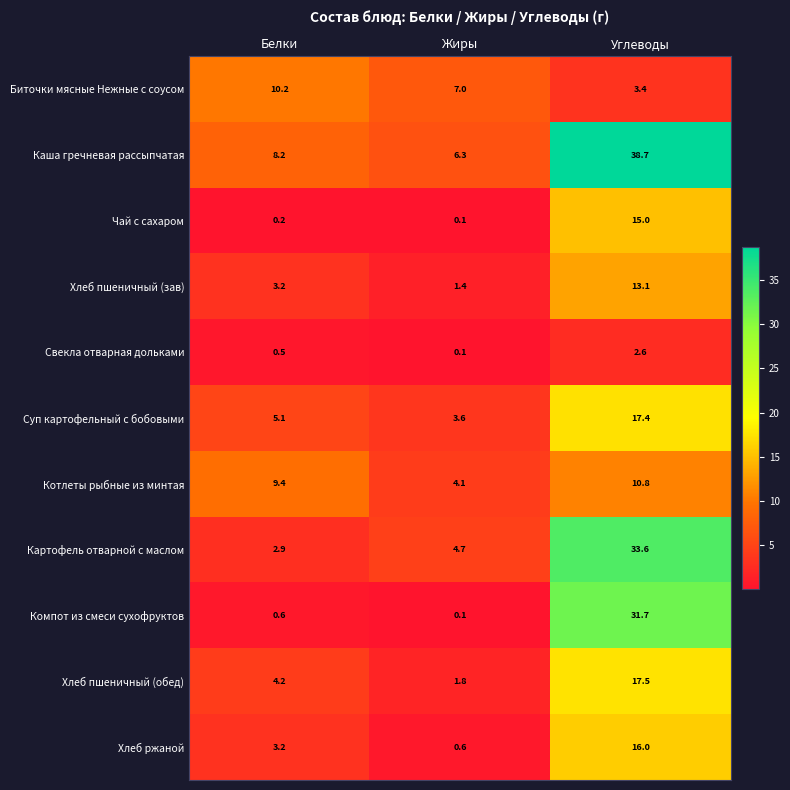

Which series changed the most between Белки and Жиры?

Котлеты рыбные из минтая